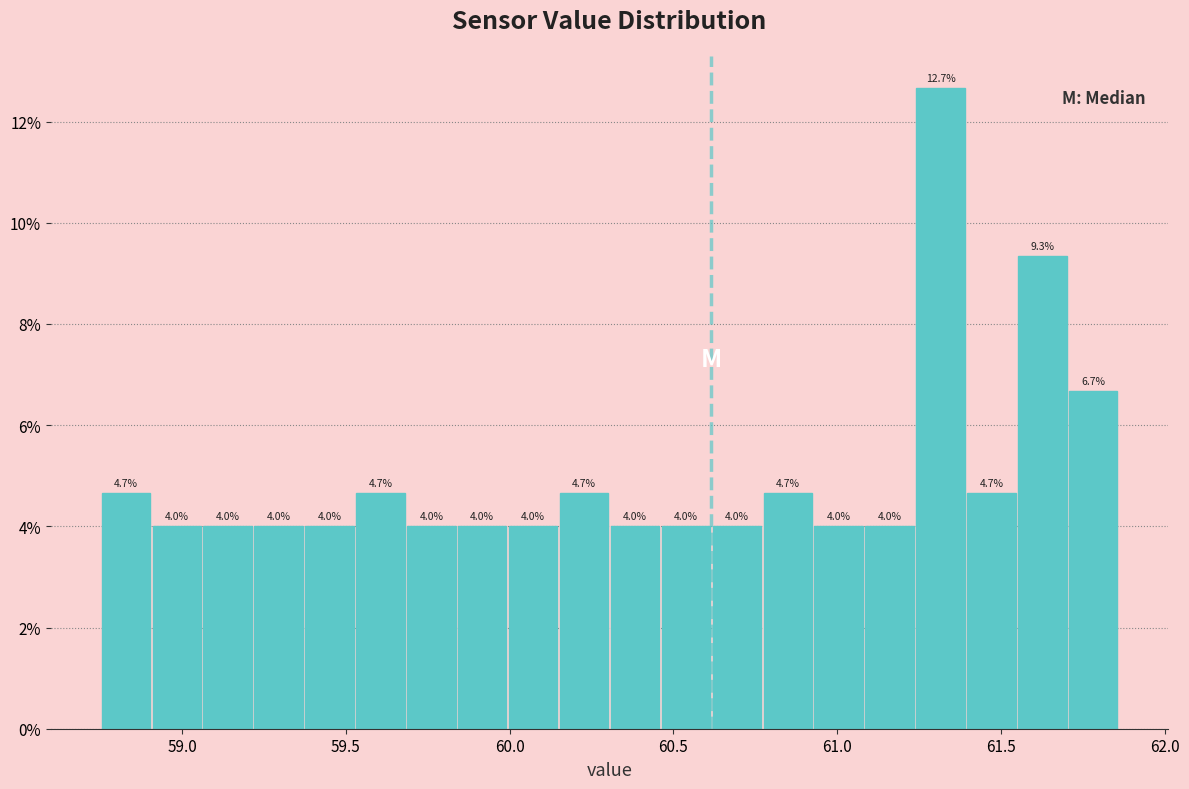

Around what value on the x-axis is the tallest bar? Give the approximate position of its centre, as read against the axis.

61.30